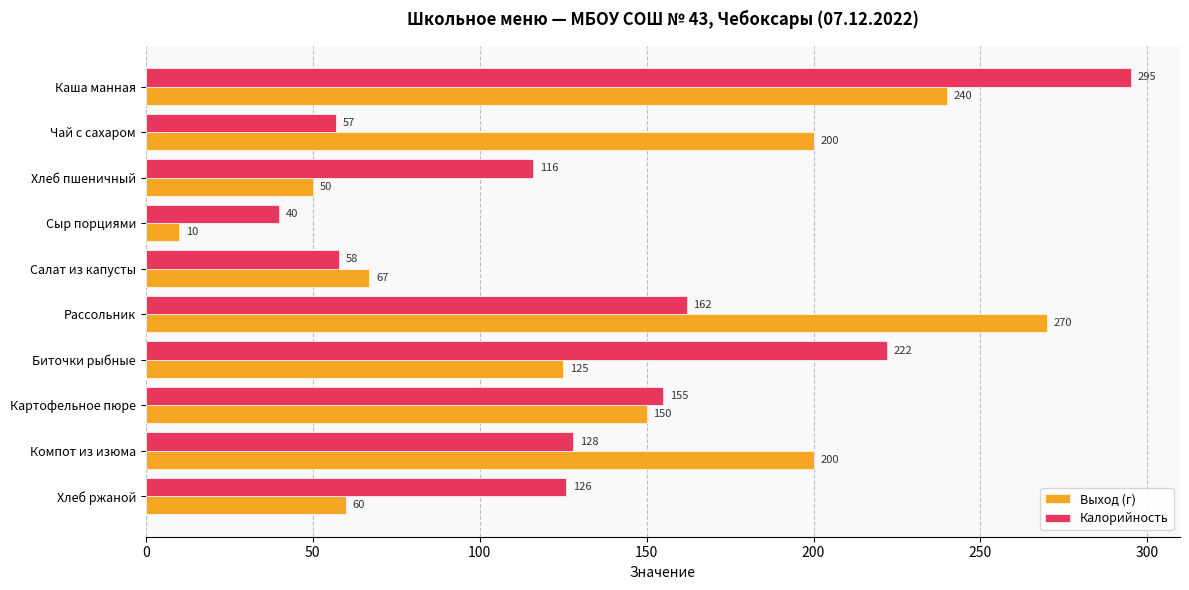

What is the average value of the Выход (г) series?

137